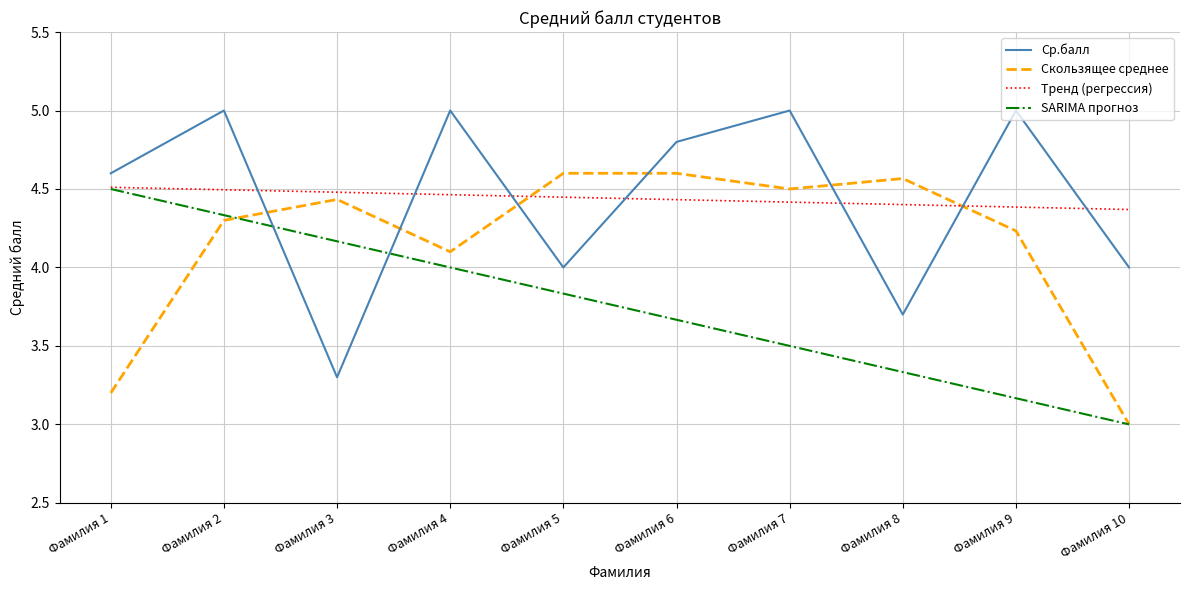

How many distinct data groups are displayed?

4